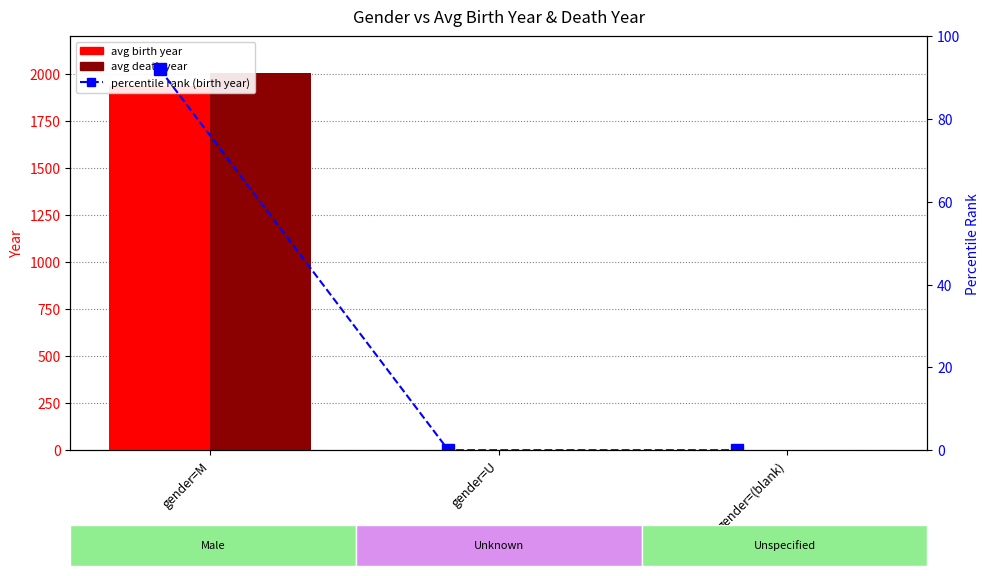

What is the sum of the percentile rank (birth year) values at gender=M and gender=(blank)?

92.1